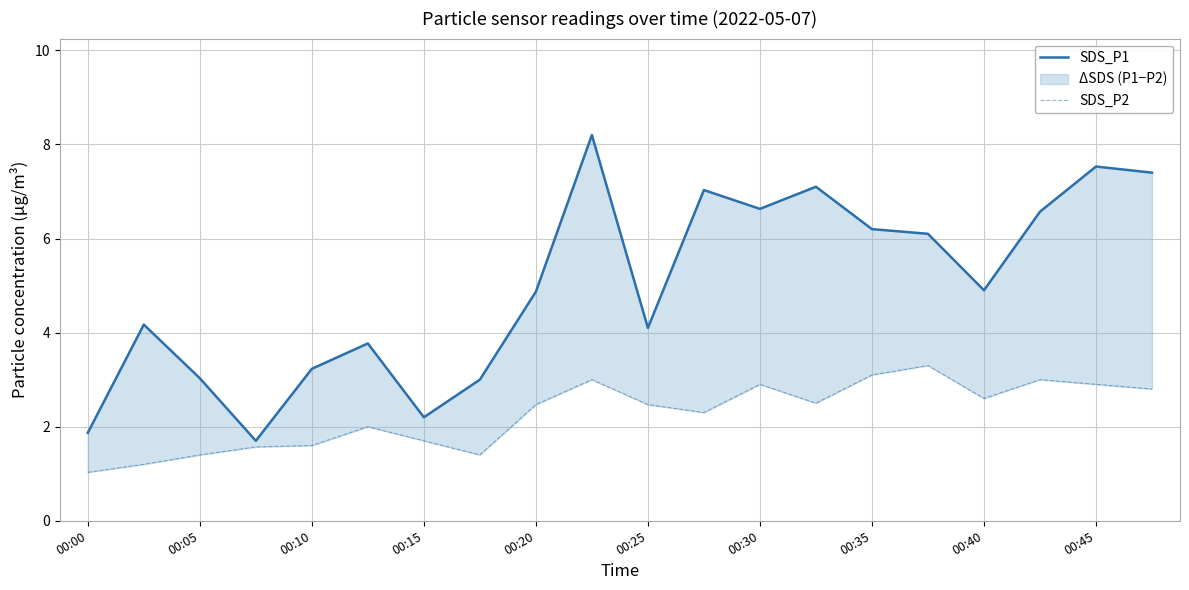

Reading left to right, extract all data points from this chart.

SDS_P1: 1.9	4.2	3.0	1.7	3.2	3.8	2.2	3.0	4.9	8.2	4.1	7.0	6.6	7.1	6.2	6.1	4.9	6.6	7.5	7.4
SDS_P2: 1.0	1.2	1.4	1.6	1.6	2.0	1.7	1.4	2.5	3.0	2.5	2.3	2.9	2.5	3.1	3.3	2.6	3.0	2.9	2.8